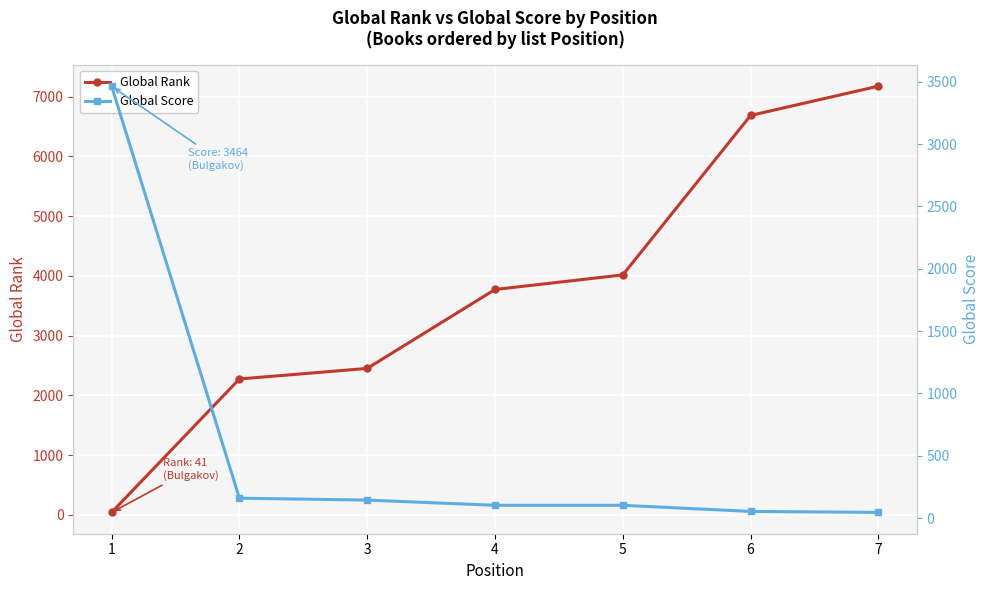

At which category is the sum across all series the highest?

7